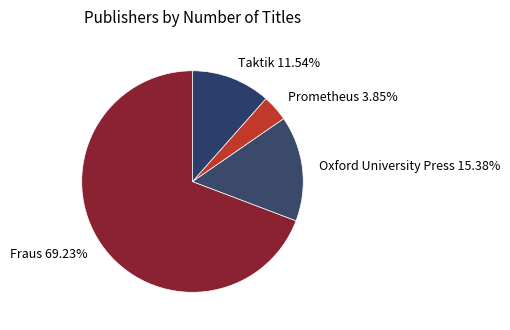

What is the smallest slice in the pie chart?

Prometheus